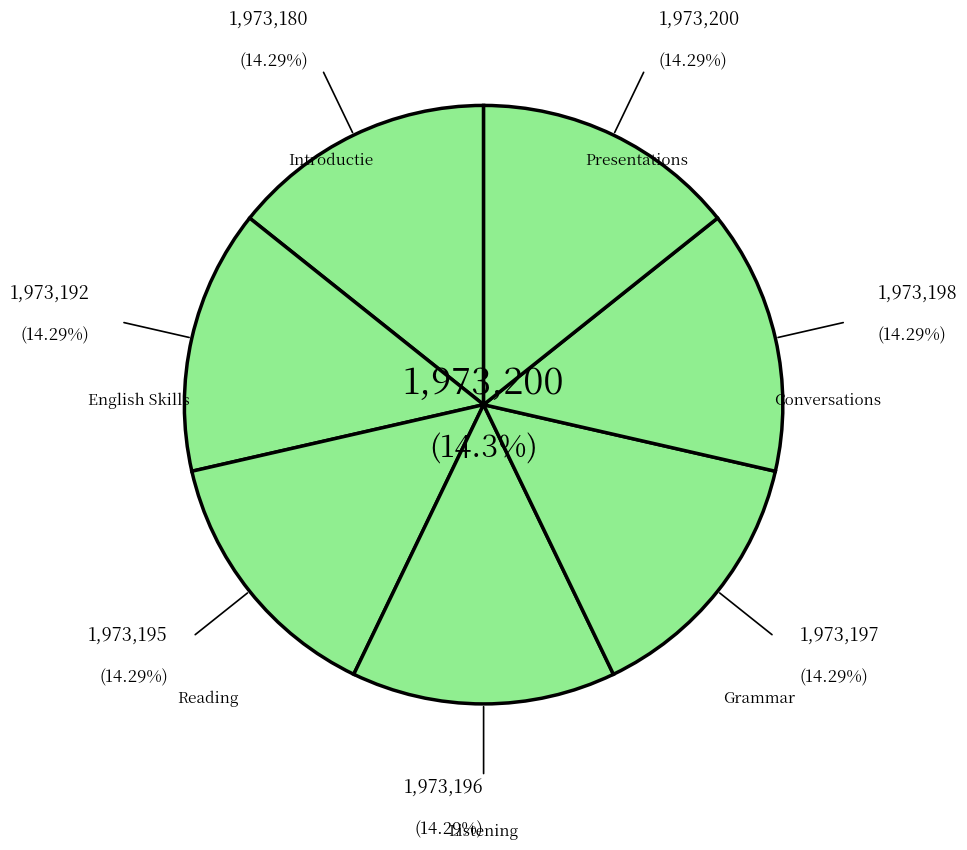

How many slices are in this pie chart?

7